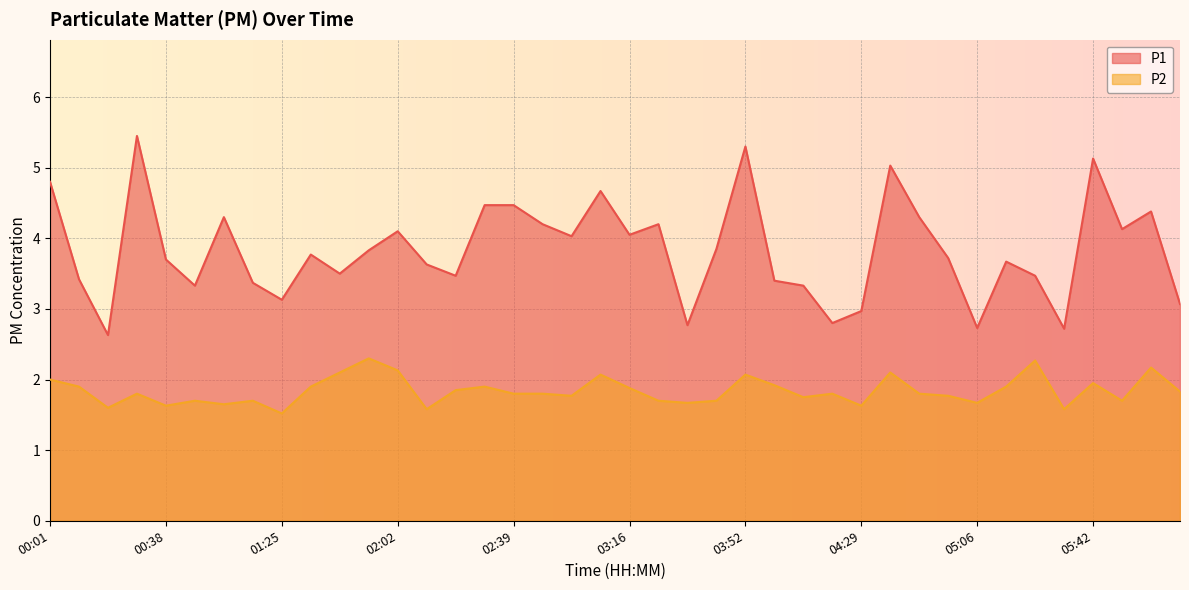

What is the minimum value for P1?

2.6